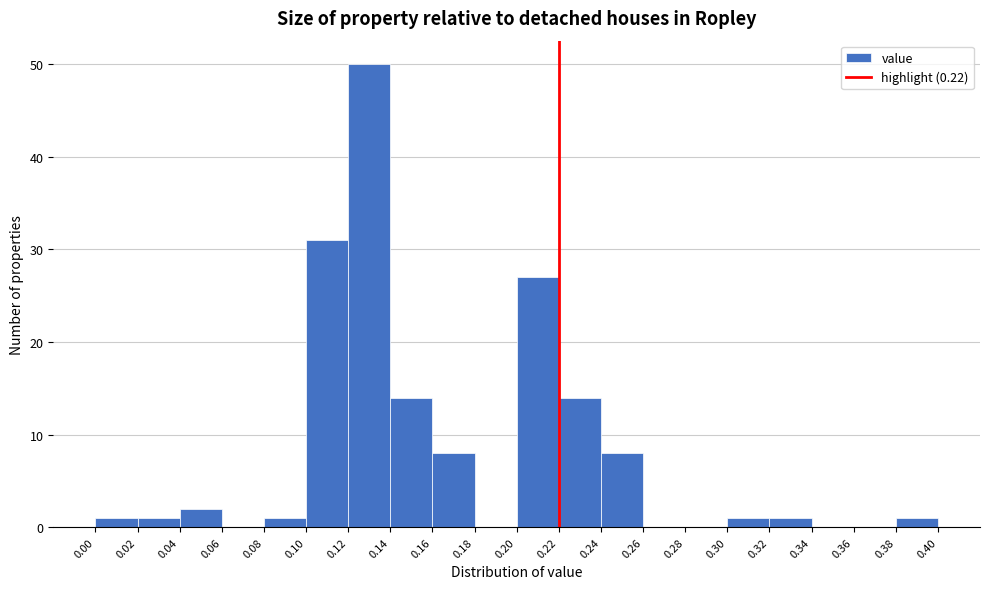

Which range on the x-axis has the tallest bar?

0.12 to 0.14